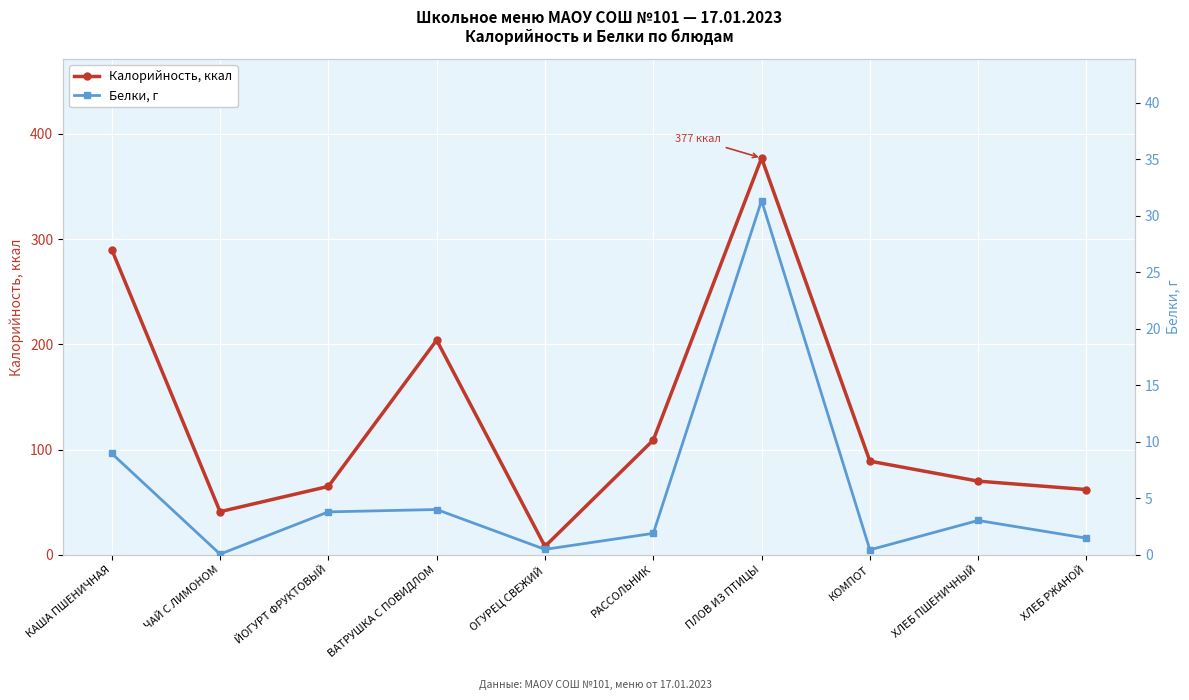

In Калорийность, ккал, how many points are lower than both neighbors (excluding endpoints)?

2